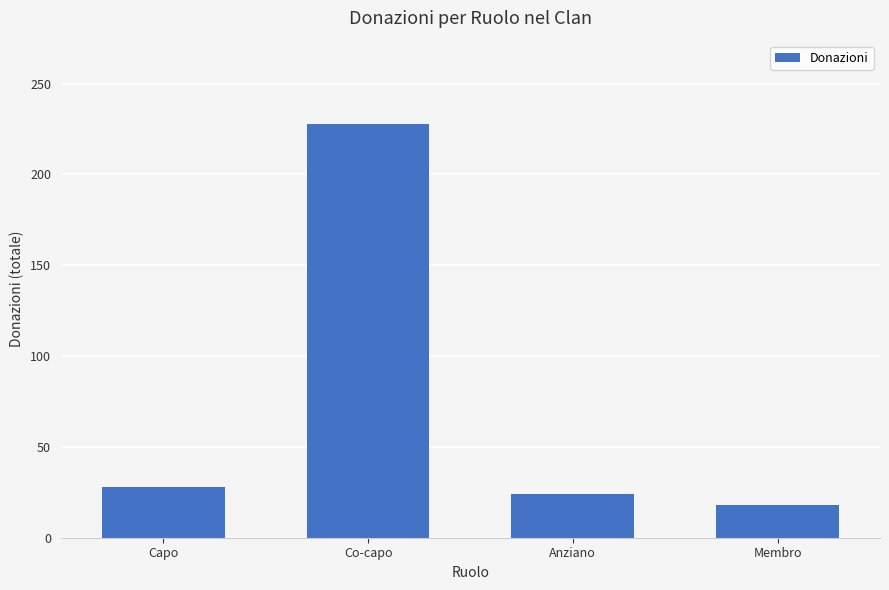

The chart shows a value of 24 at Anziano. True or false?

True